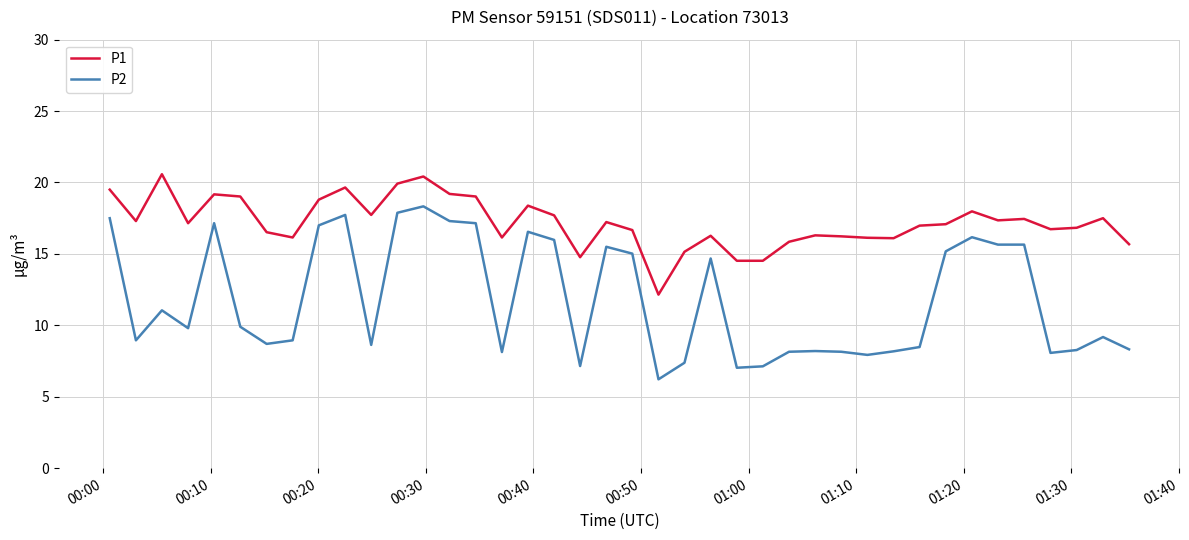

Which series has the largest total across all categories?

P1